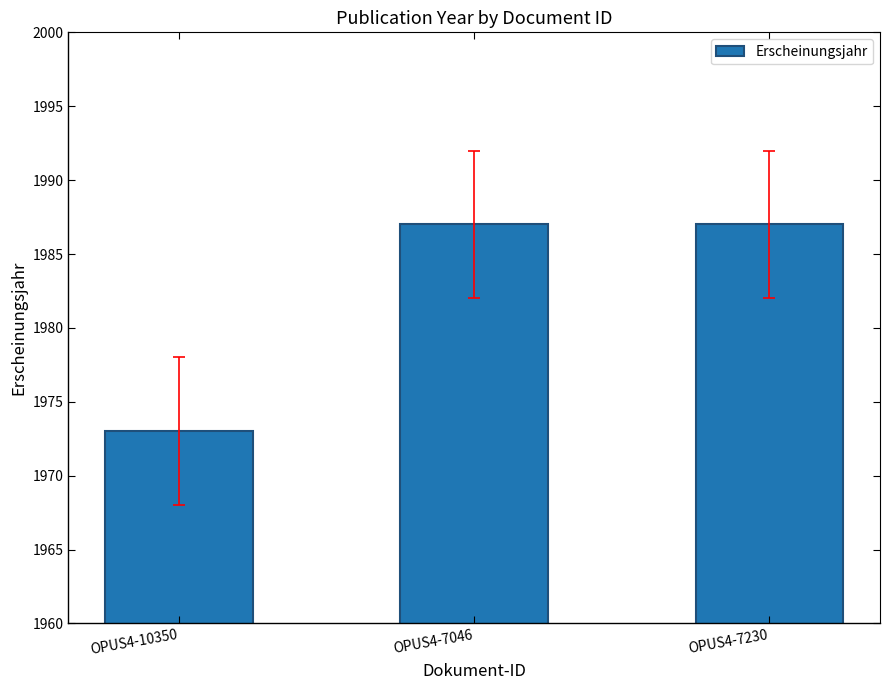

How many values are between 1973 and 1987?

3